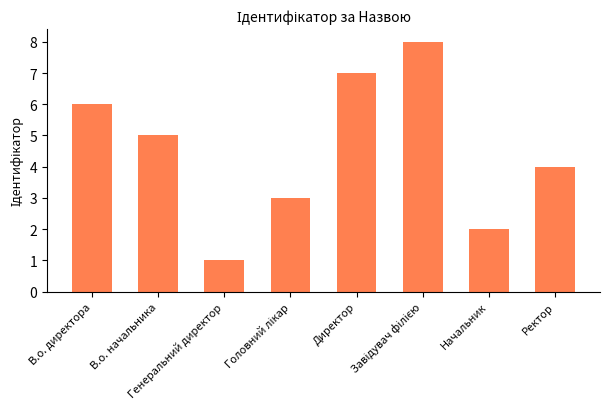

Where does the data first go above 5?

В.о. директора